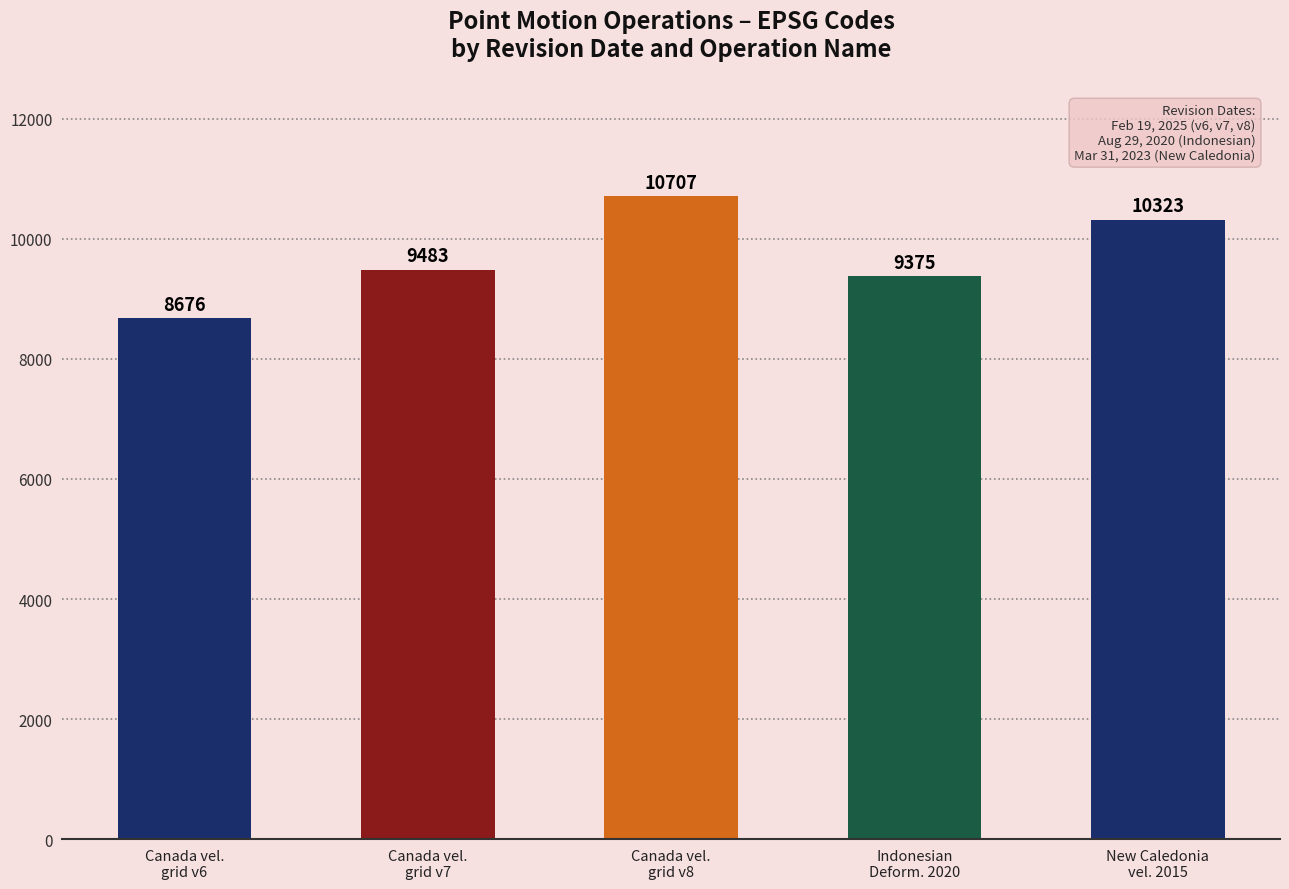

Approximately how many times larger is the value at March 31, 2023 compared to February 19, 2025?

1.1